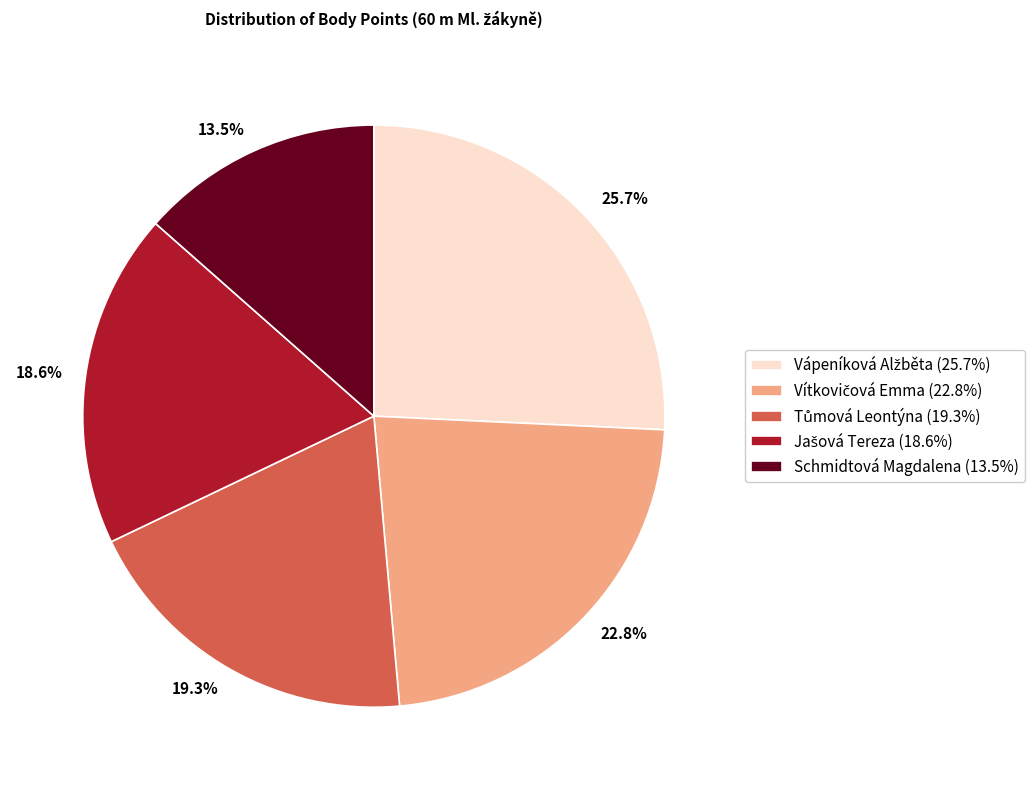

Which has a higher value, 22.8% or 18.6%?

22.8%